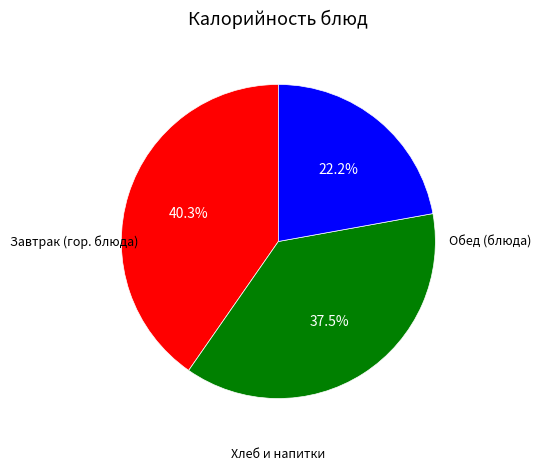

Does any single category account for the majority?

No